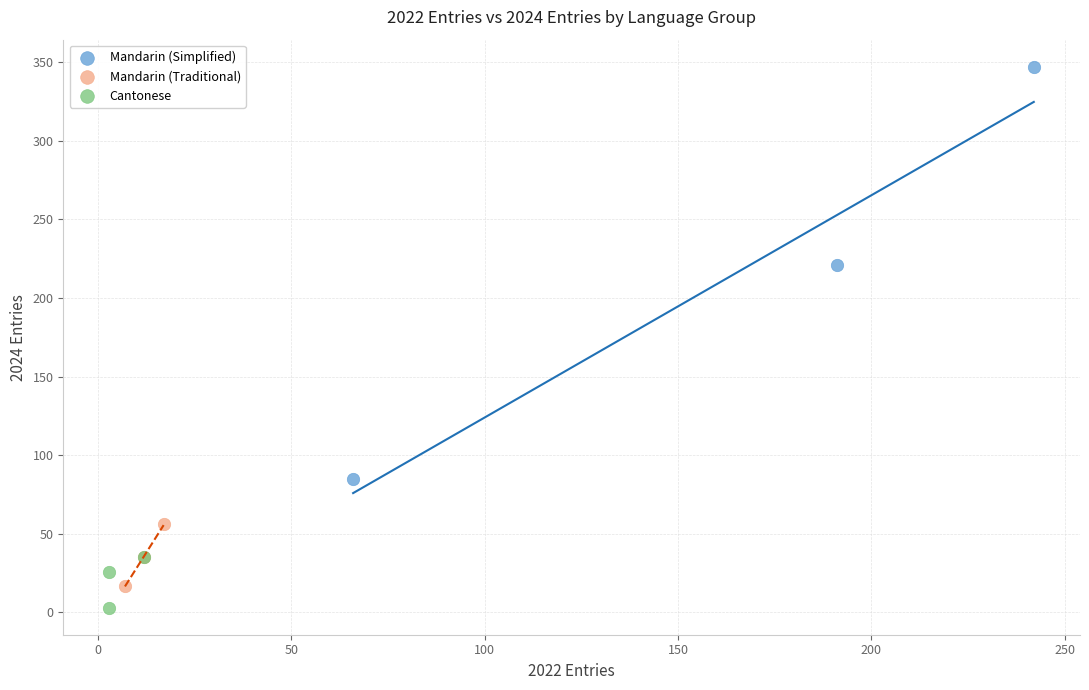

What are all the series names shown in the legend?

Mandarin (Simplified), Mandarin (Traditional), Cantonese